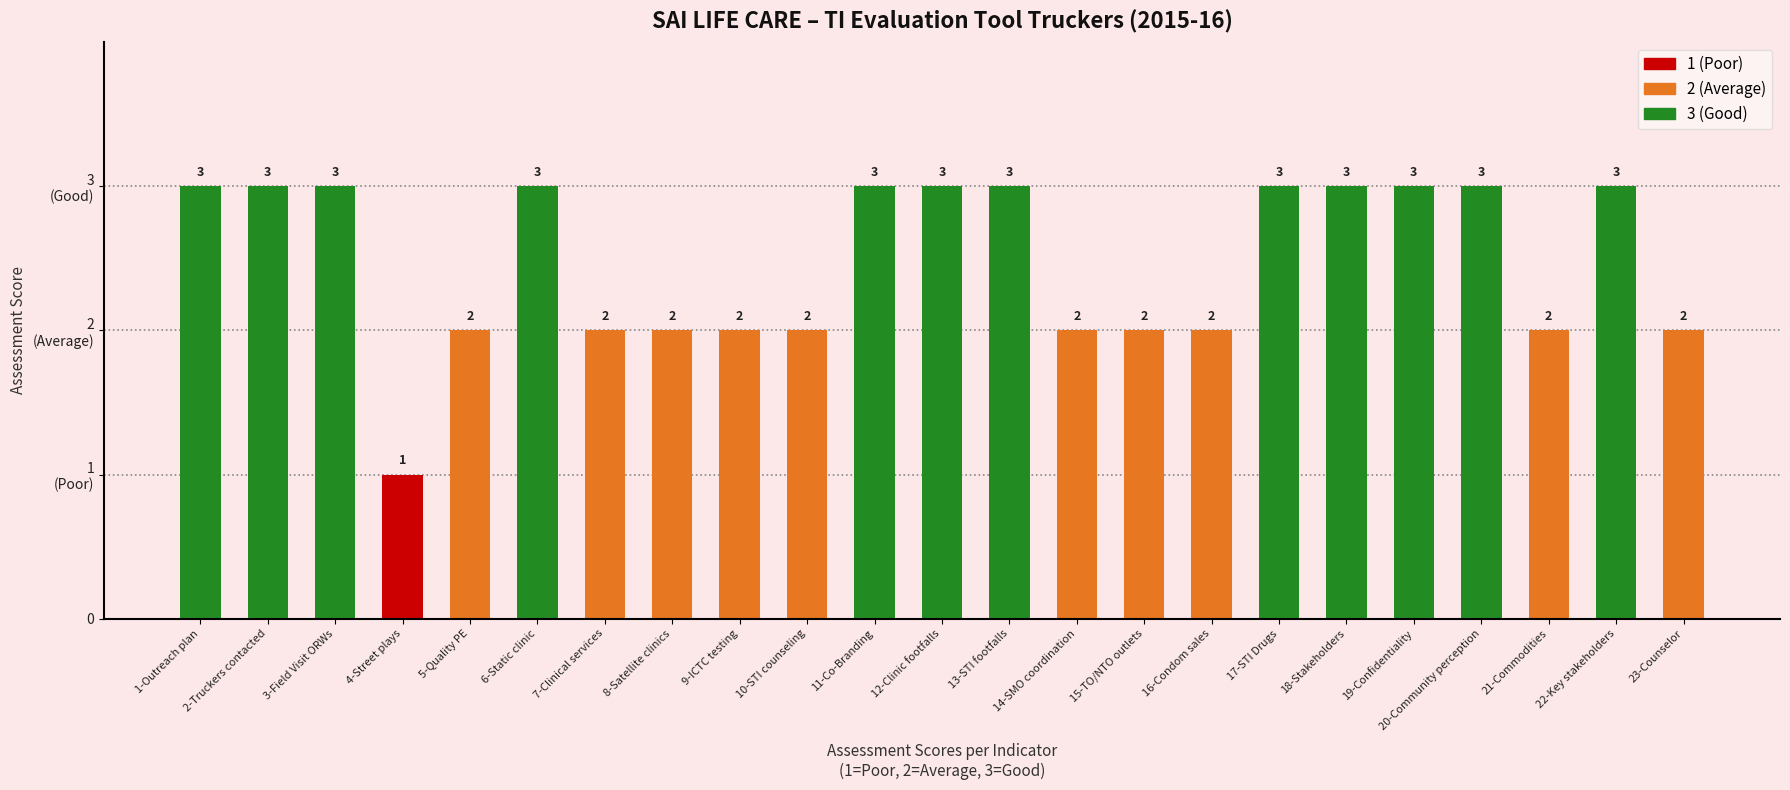

The value at 6-Static clinic is 4. True or false?

False